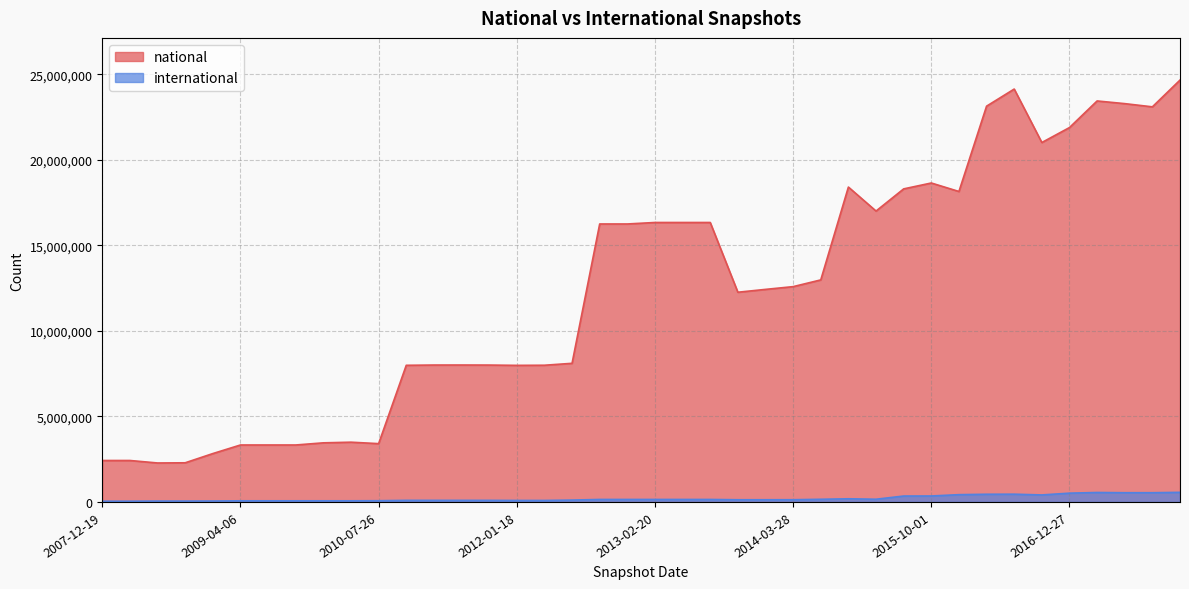

Does the chart display data point markers on the line(s)?

No